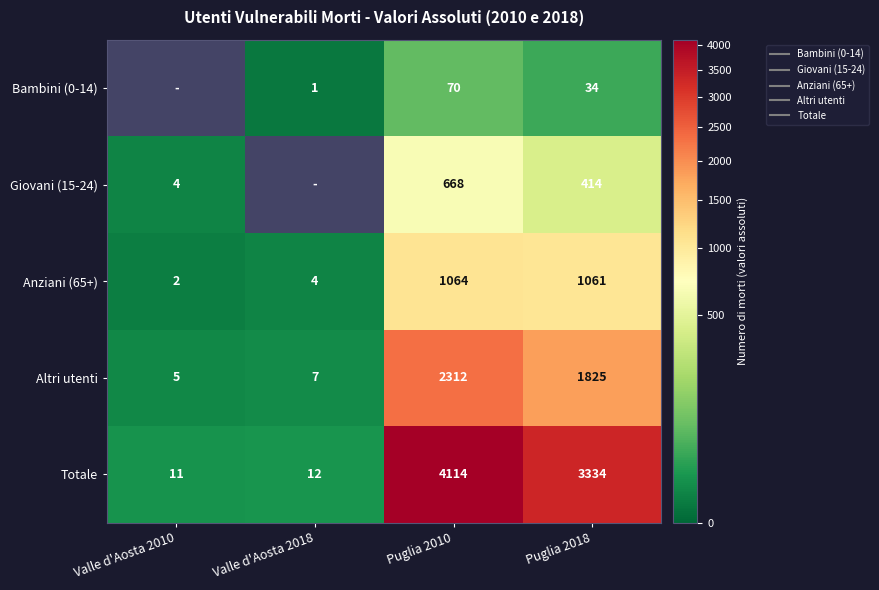

What is the difference between the Totale values at Puglia 2010 and Valle d'Aosta 2018?

4102.0